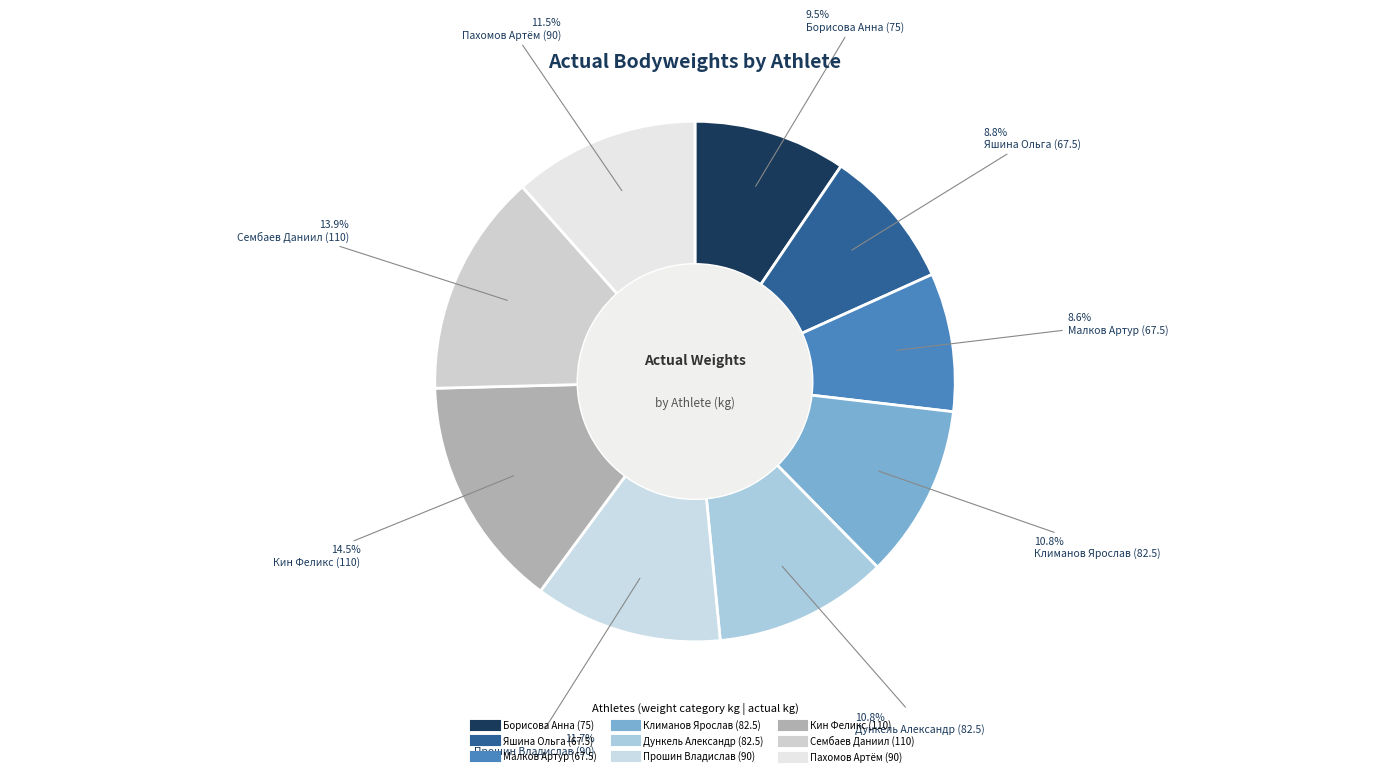

To the nearest percent, what is the average slice percentage?

11%